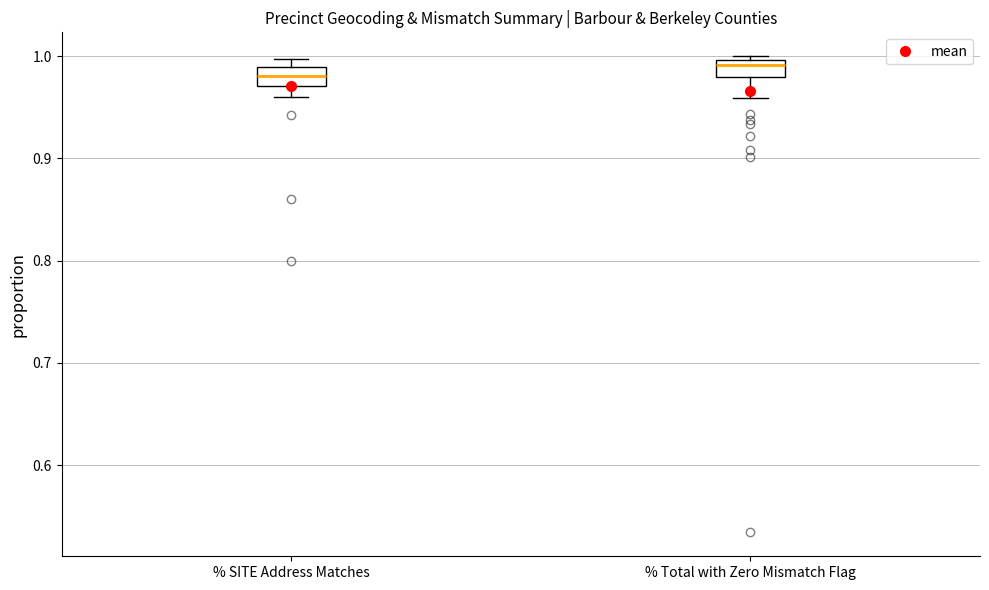

Which box's median line is the lowest?

% SITE Address Matches